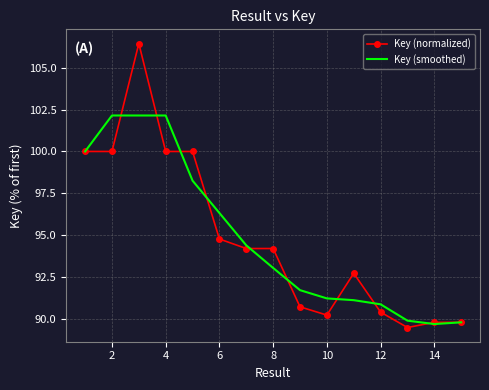

Which series has the largest range (max minus min)?

Key (normalized)